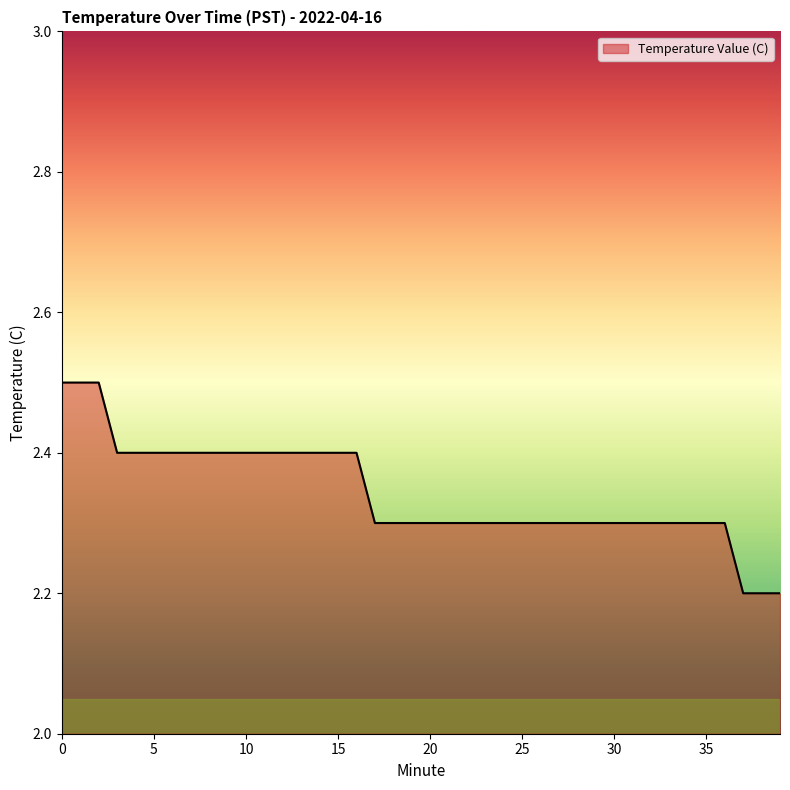

Count the number of data series in this chart.

1